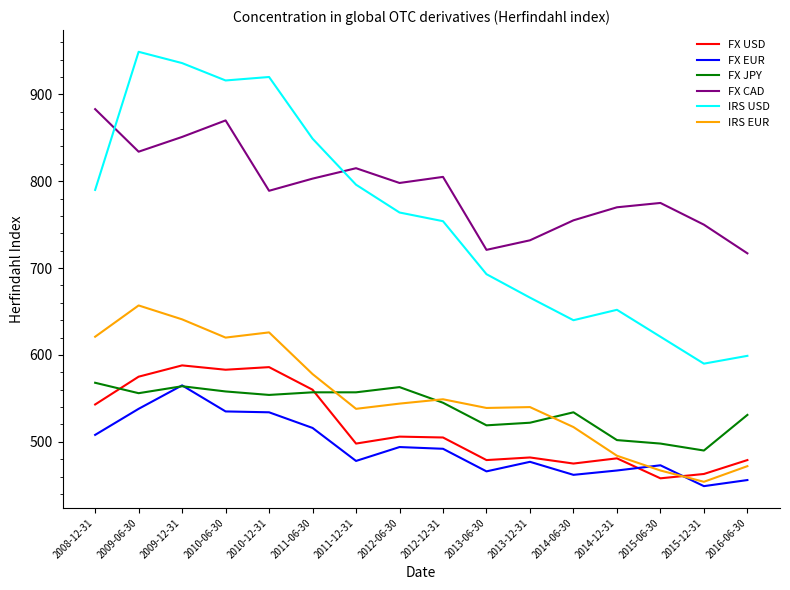

True or false: FX USD has a value of 475 at 2014-06-30.

True